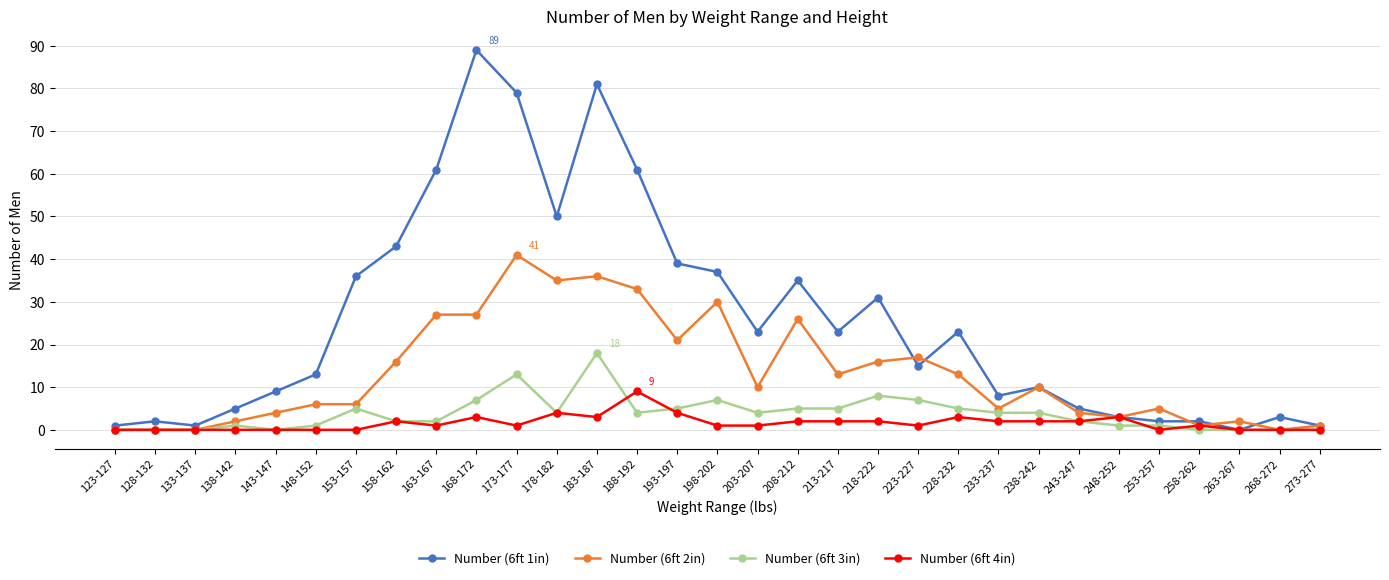

At which label is Number (6ft 2in) closest to 20?

193-197